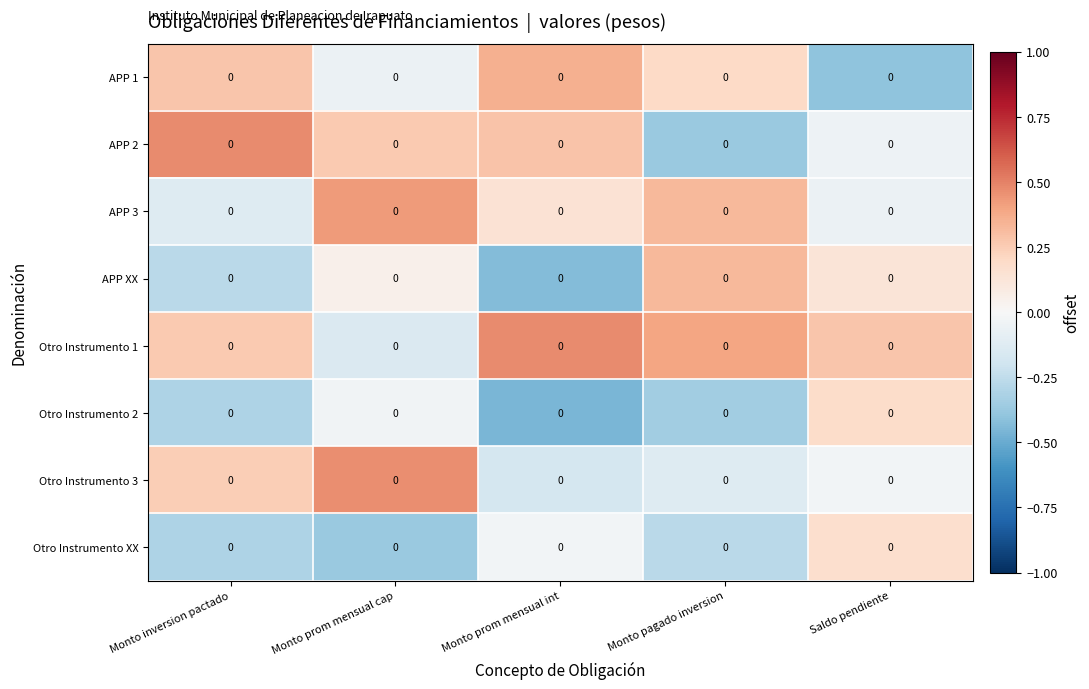

What is the minimum value for Otro Instrumento 3?

-0.2